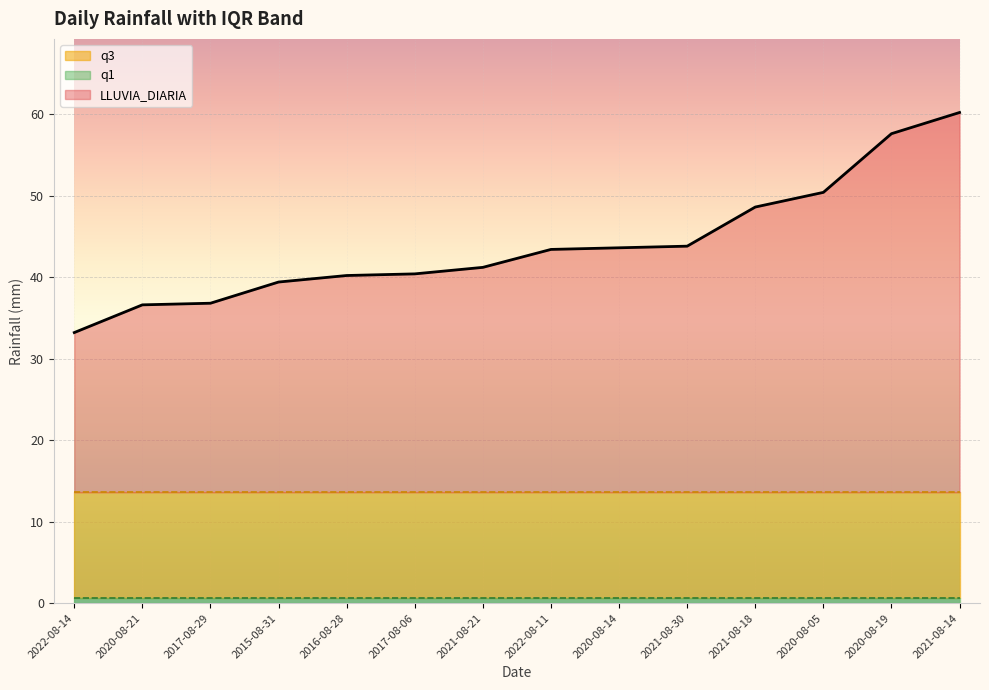

Which category has the highest value in the LLUVIA_DIARIA series?

2021-08-14